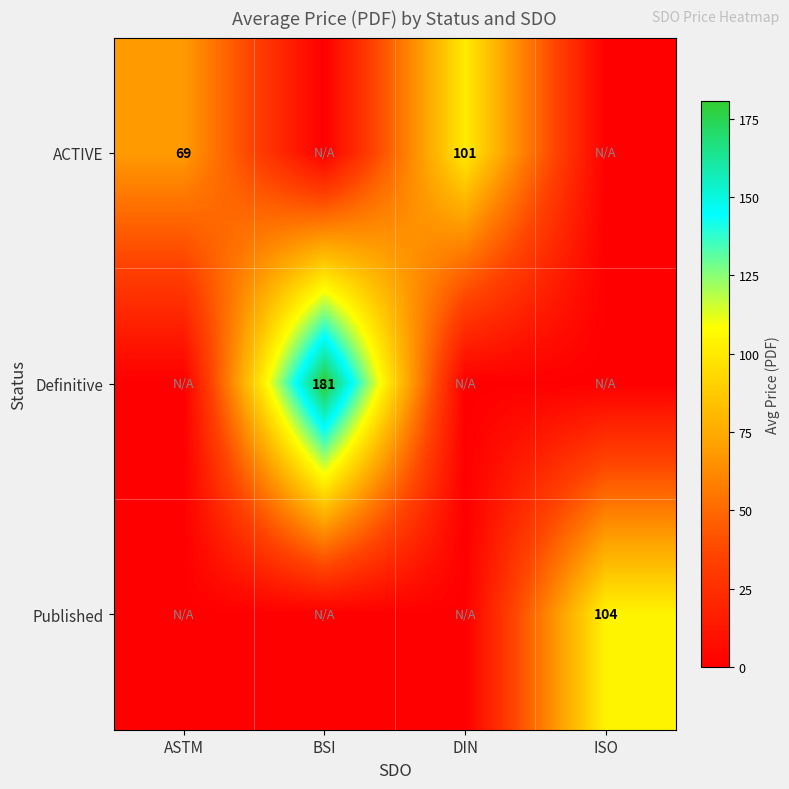

The Definitive series shows 60 at BSI. True or false?

False